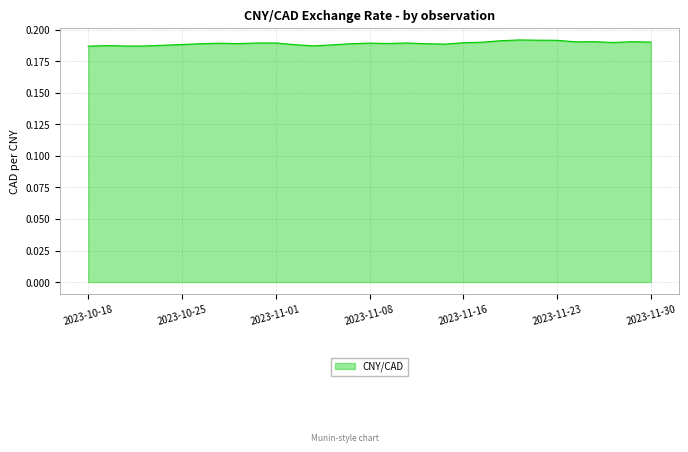

How many lines are shown in the chart?

1